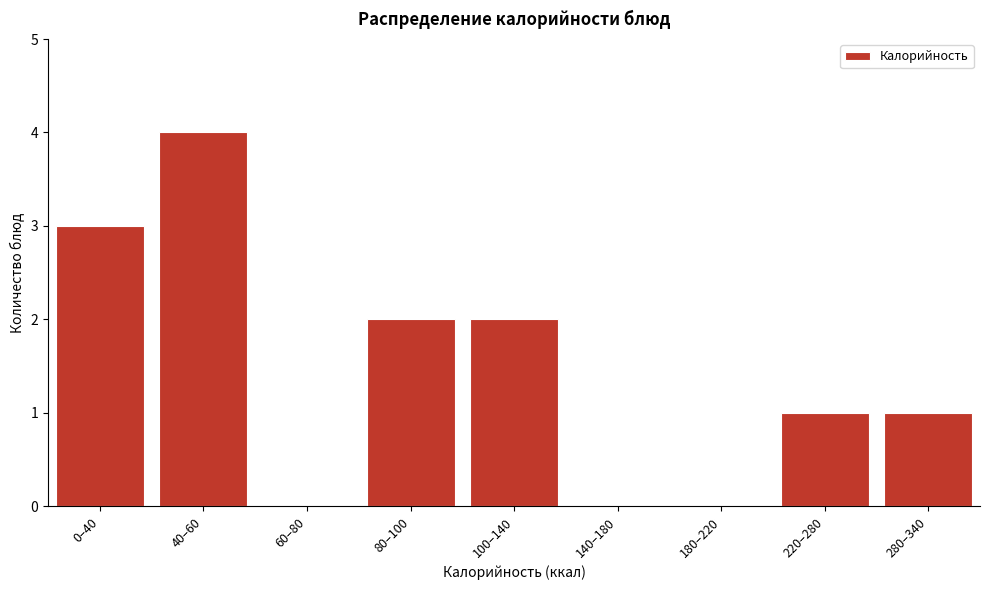

Reading left to right, extract all data points from this chart.

0–40=3	40–60=4	60–80=0	80–100=2	100–140=2	140–180=0	180–220=0	220–280=1	280–340=1